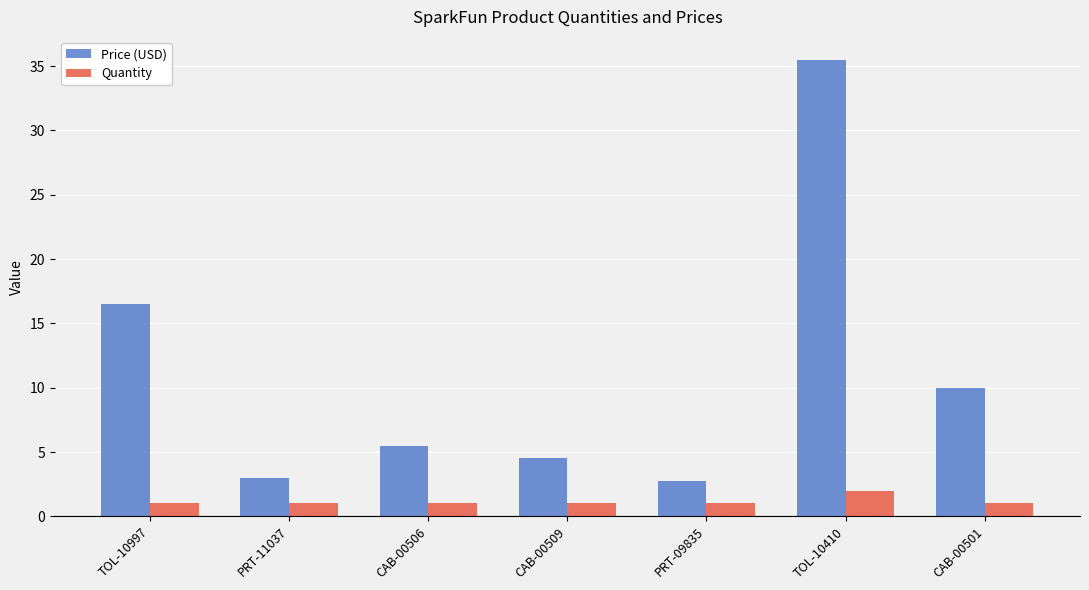

What are all the series names shown in the legend?

Price (USD), Quantity